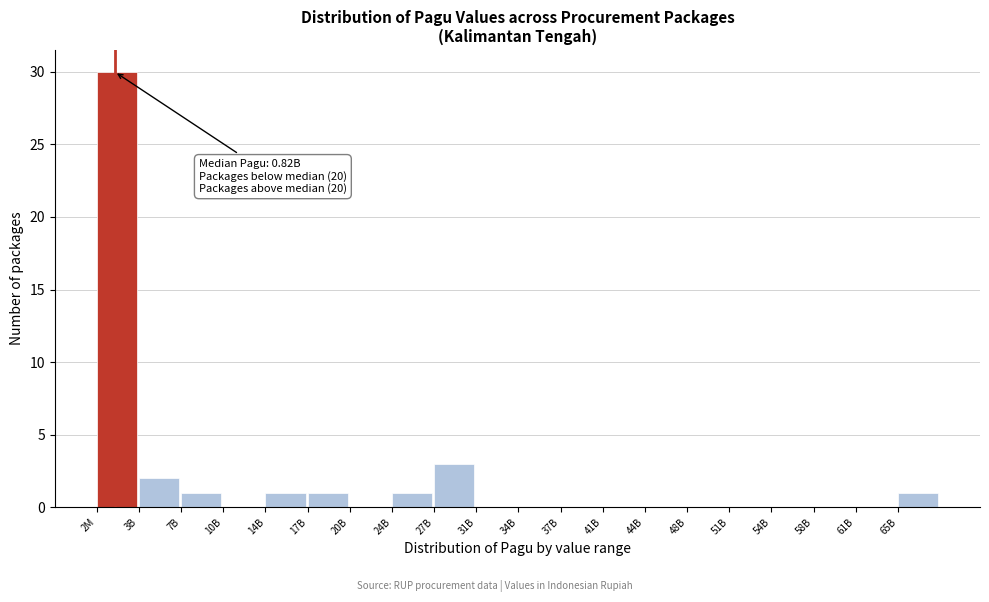

Reading left to right, list all the values displayed in this chart.

2M=30	3B=2	7B=1	10B=0	14B=1	17B=1	20B=0	24B=1	27B=3	31B=0	34B=0	37B=0	41B=0	44B=0	48B=0	51B=0	54B=0	58B=0	61B=0	65B=1